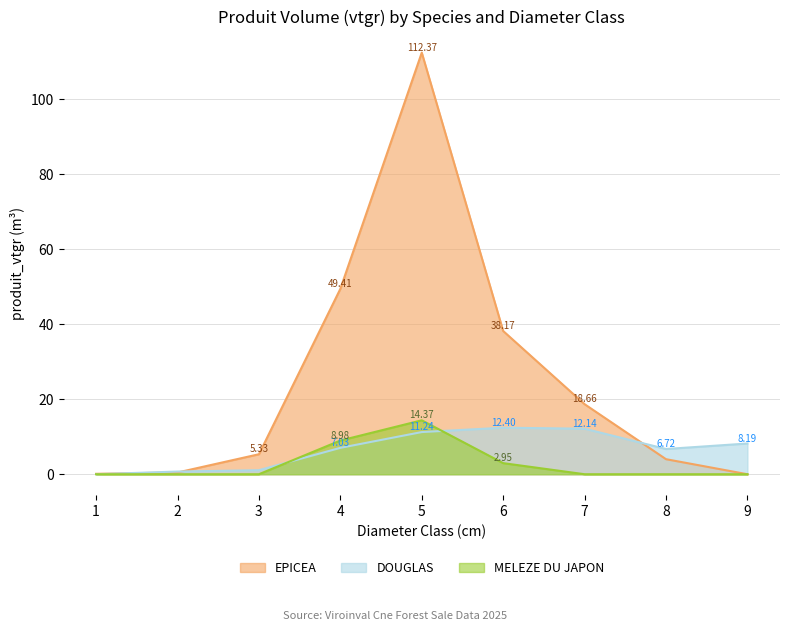

Which series changed the most between 5 and 9?

EPICEA